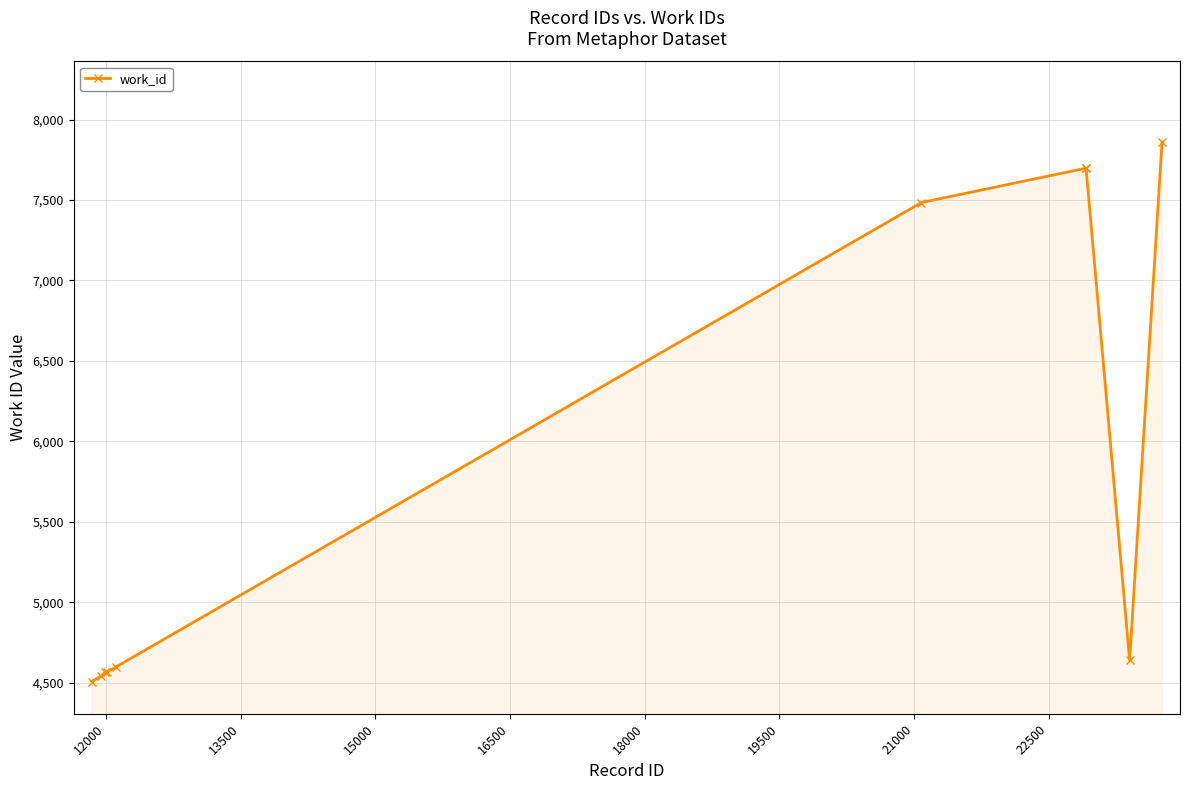

What is the greatest value displayed?

7861